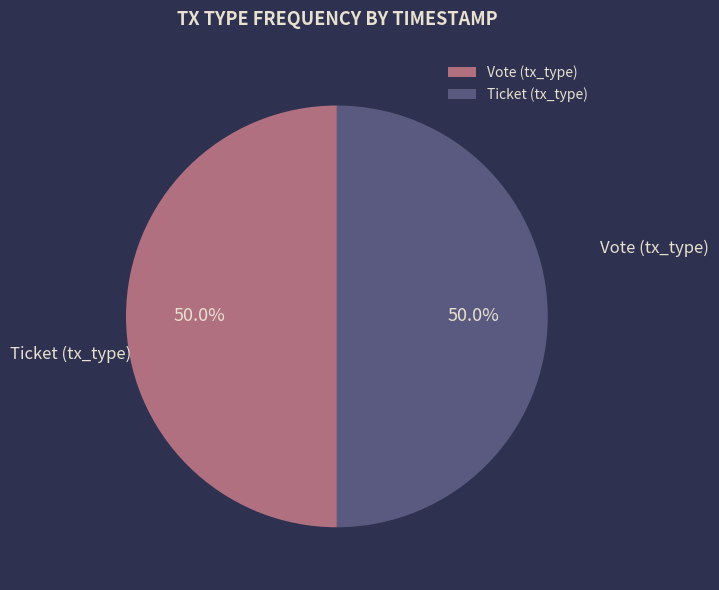

How many segments does this pie chart have?

2